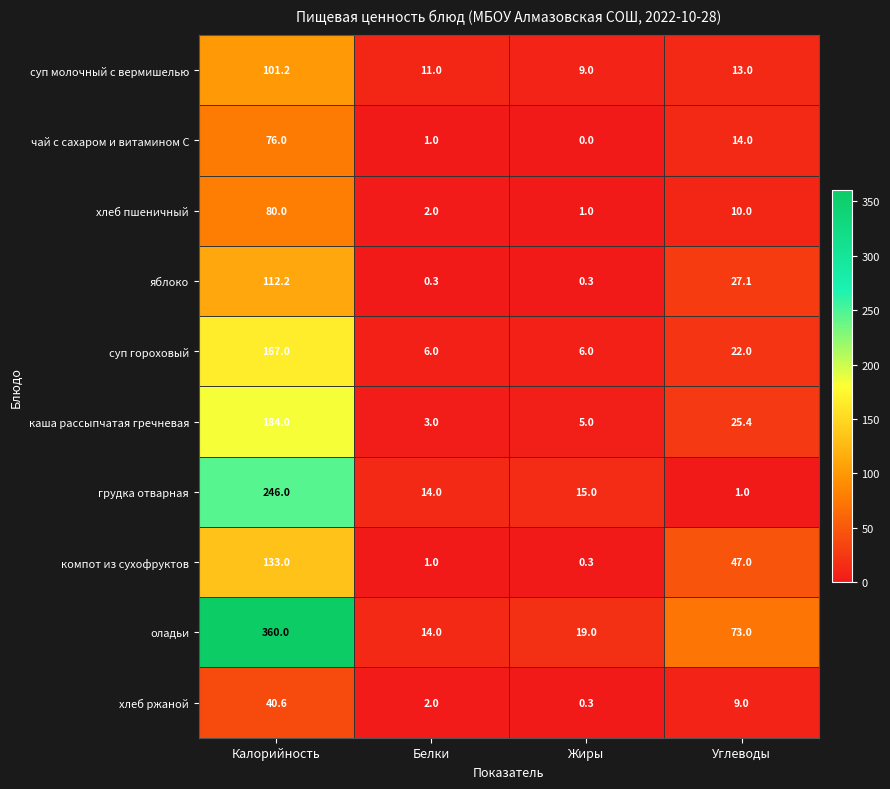

Is the value of хлеб ржаной at Углеводы greater than the value of суп гороховый at Углеводы?

No